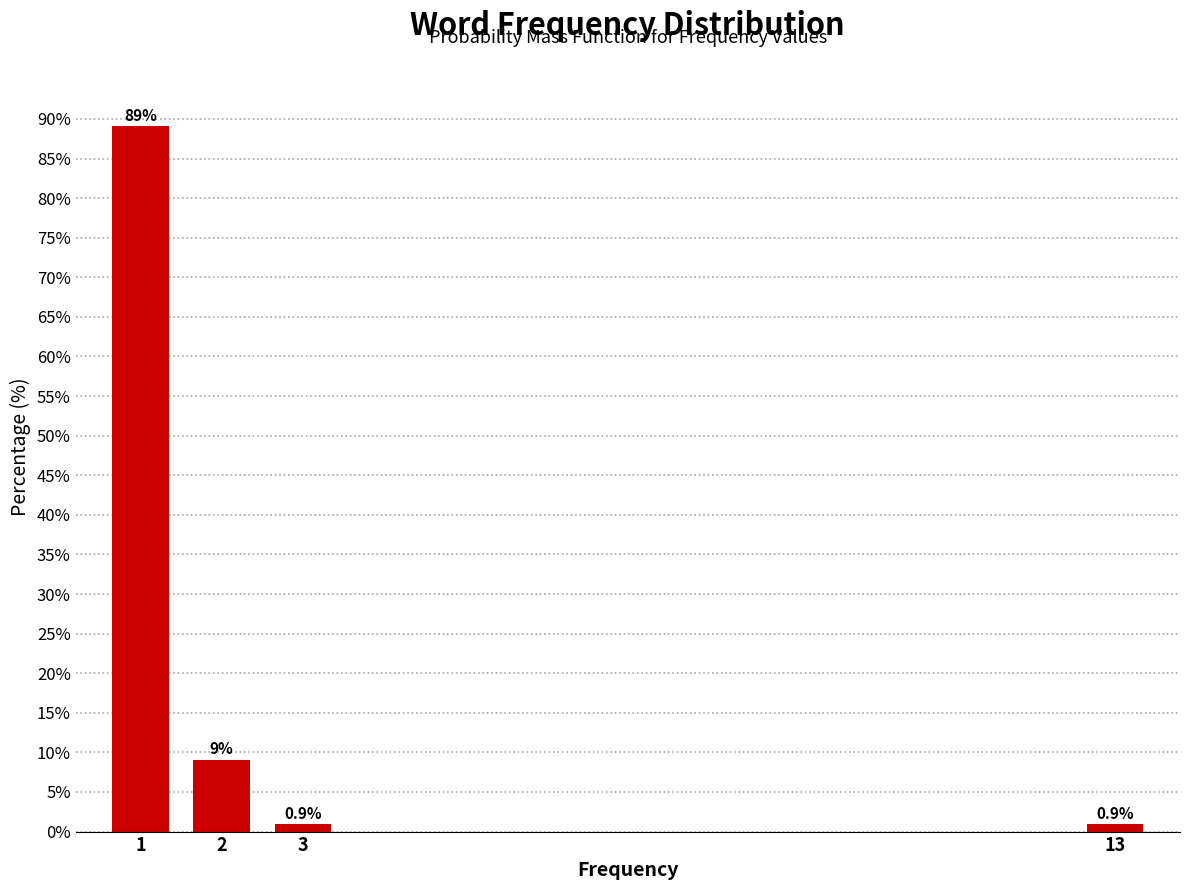

Reading left to right, list all the values displayed in this chart.

89.1	9.1	0.9	0.9